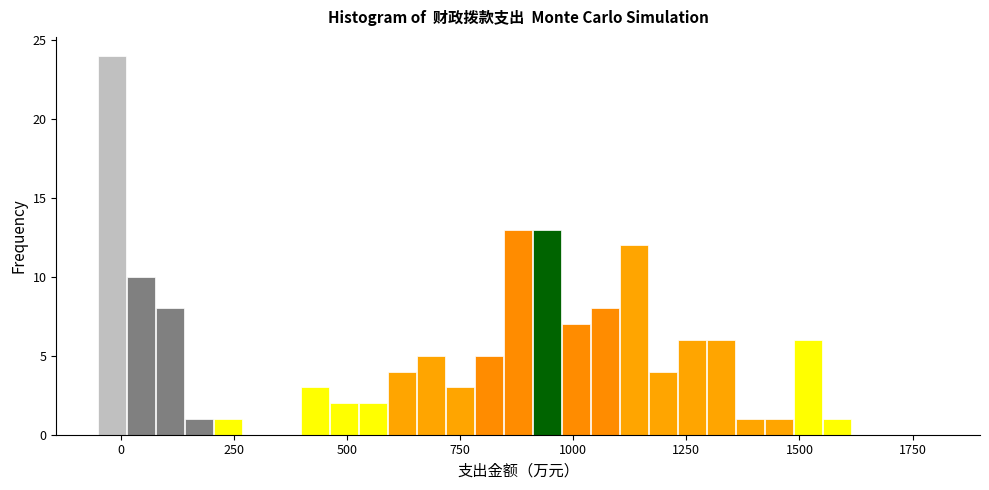

Read against the x-axis, roughly where is the centre of the tallest bar?

0